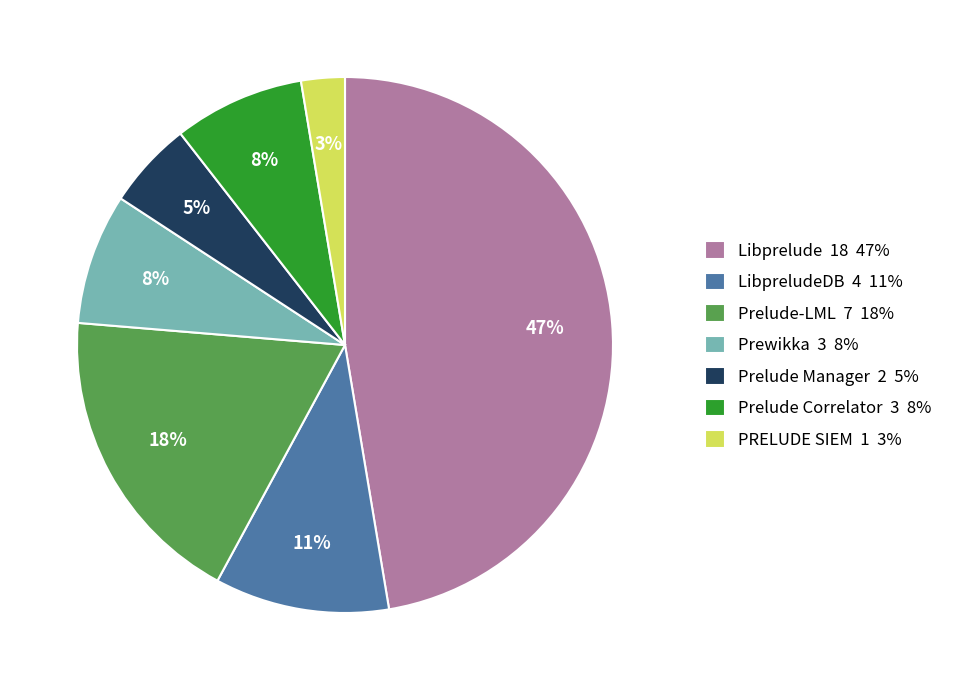

The Prelude Manager 2 5% slice represents 5% of the pie. True or false?

True